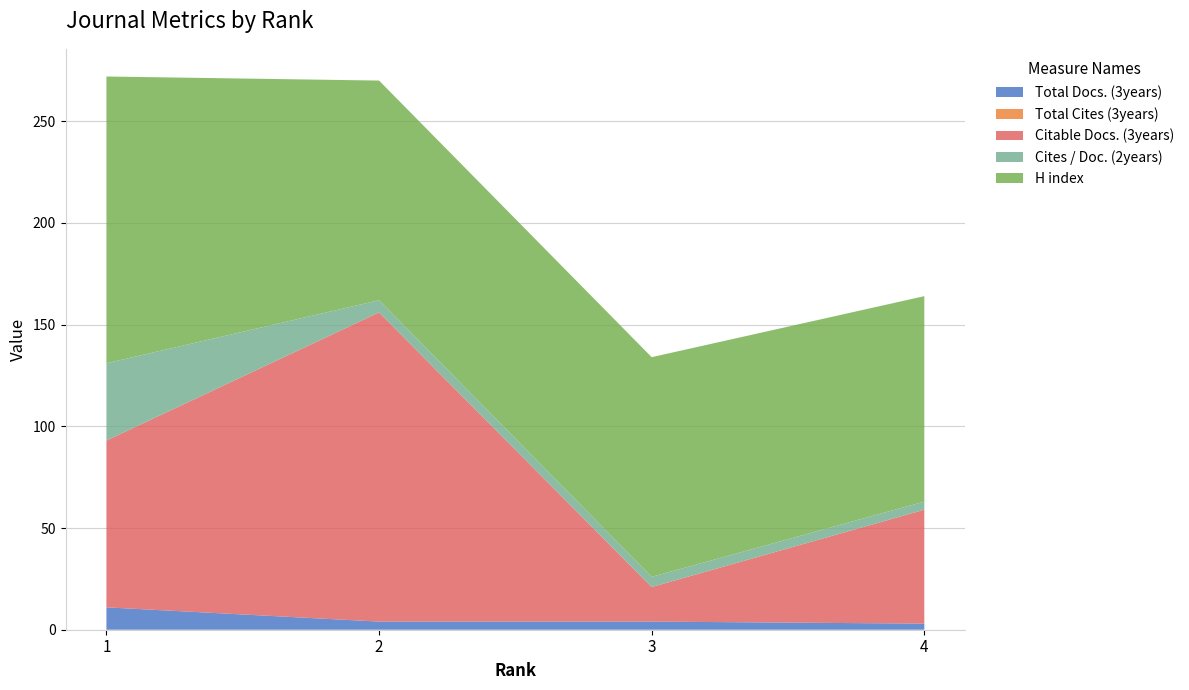

Reading right to left, transcribe all the data shown in this chart.

Total Docs. (3years): 4=3	3=4	2=4	1=11
Total Cites (3years): 4=0	3=0	2=0	1=0
Citable Docs. (3years): 4=56	3=17	2=152	1=82
Cites / Doc. (2years): 4=4	3=5	2=6	1=38
H index: 4=101	3=108	2=108	1=141